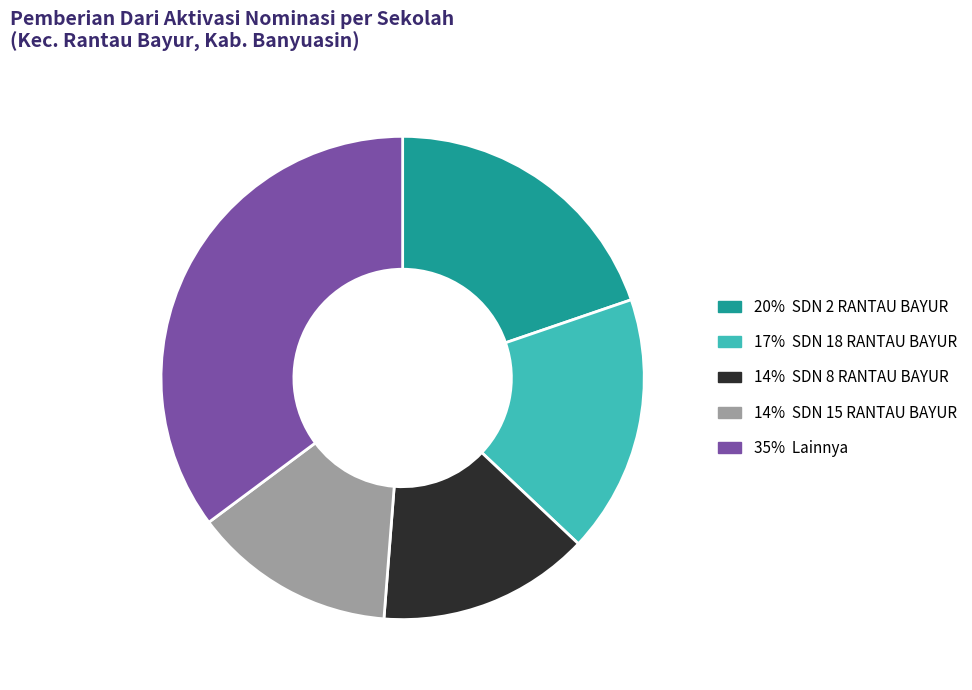

Does any single category account for the majority?

No